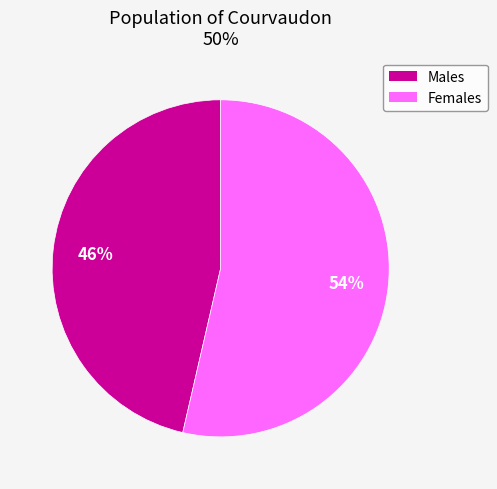

Is there a majority slice in this chart?

Yes